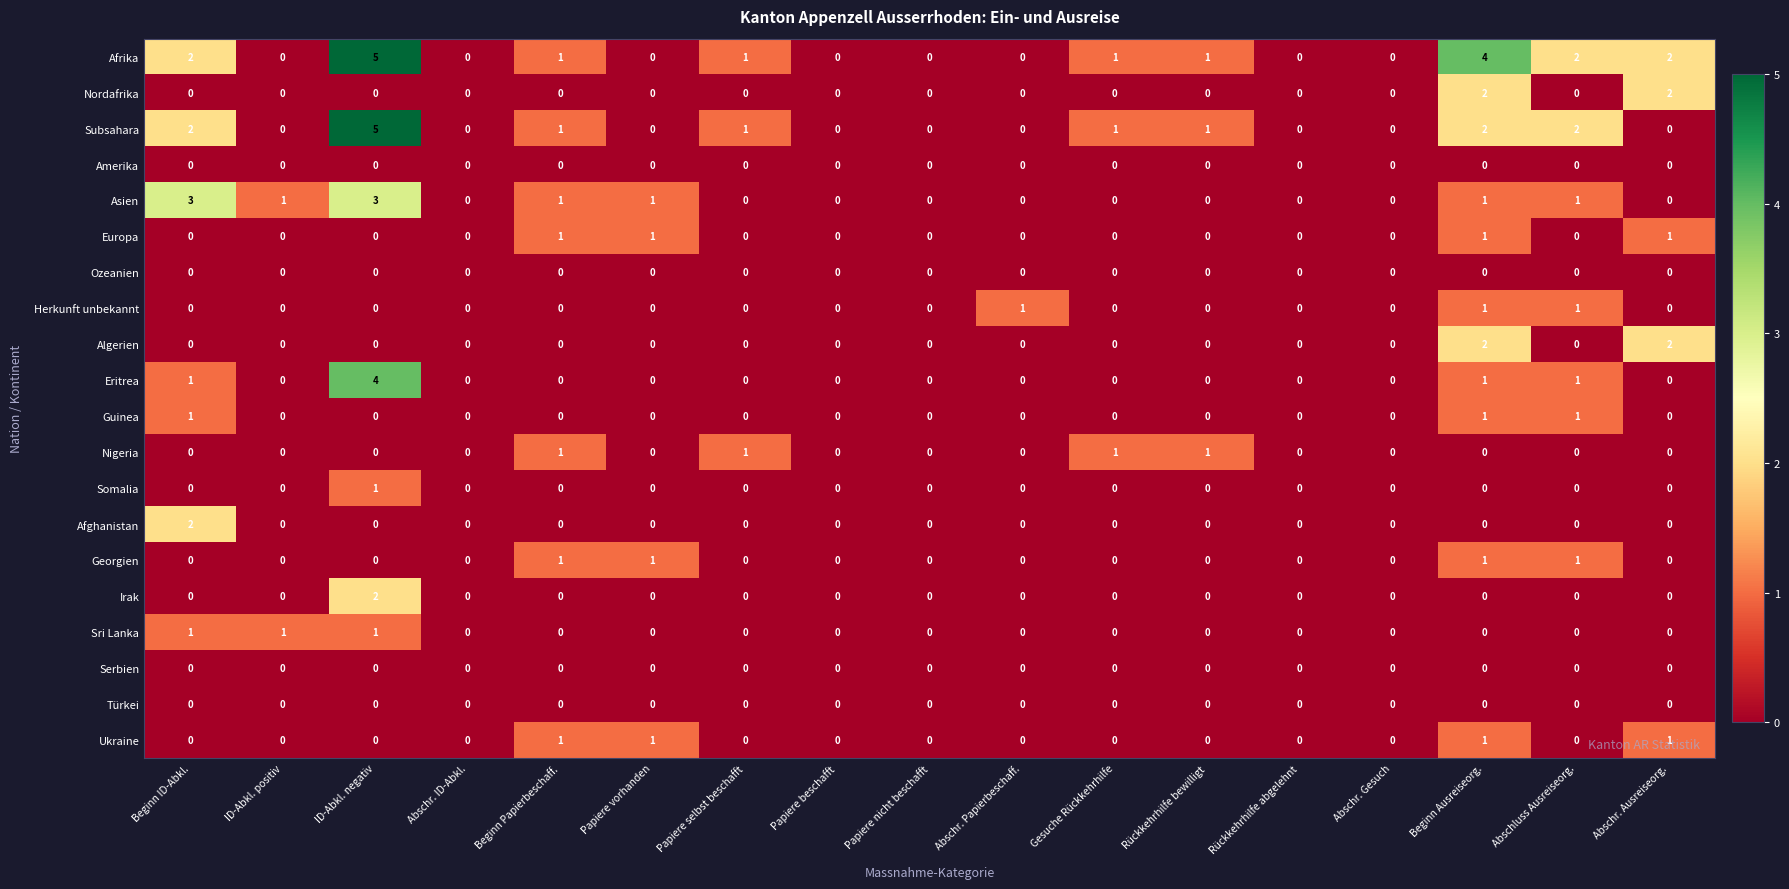

How many distinct data groups are displayed?

20